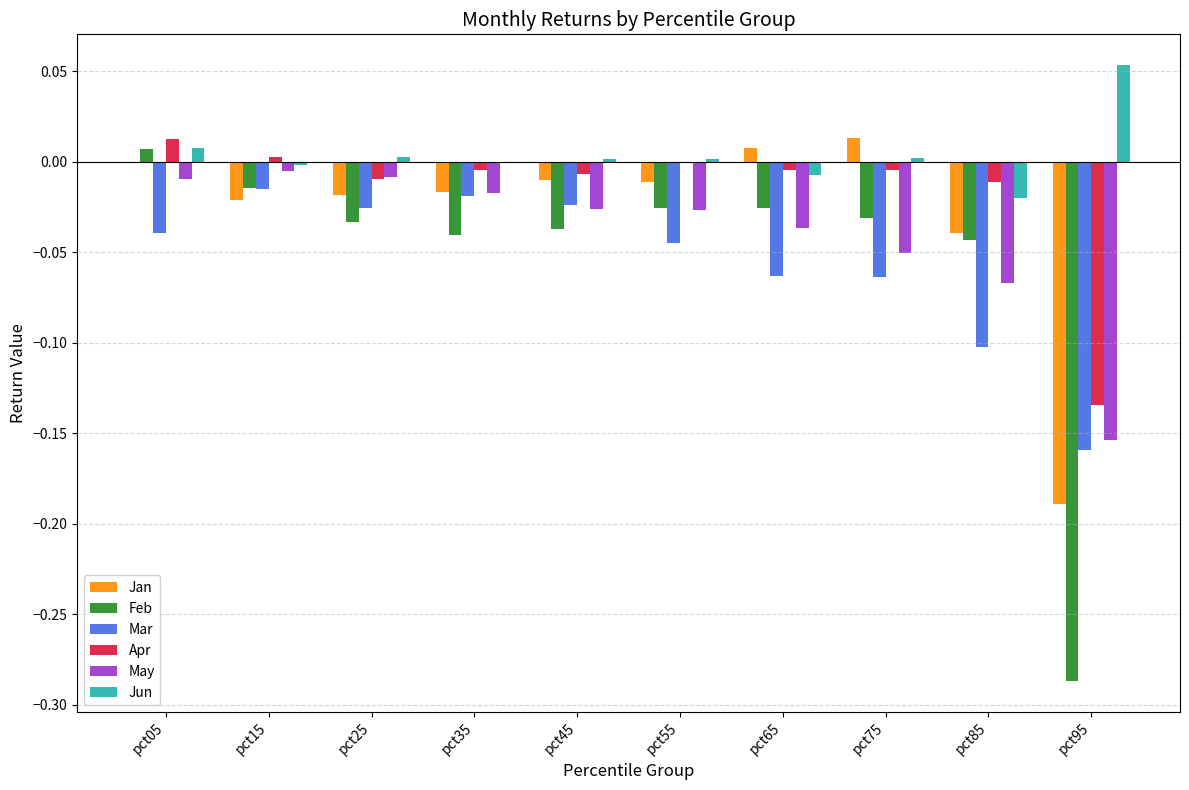

How many distinct data groups are displayed?

6